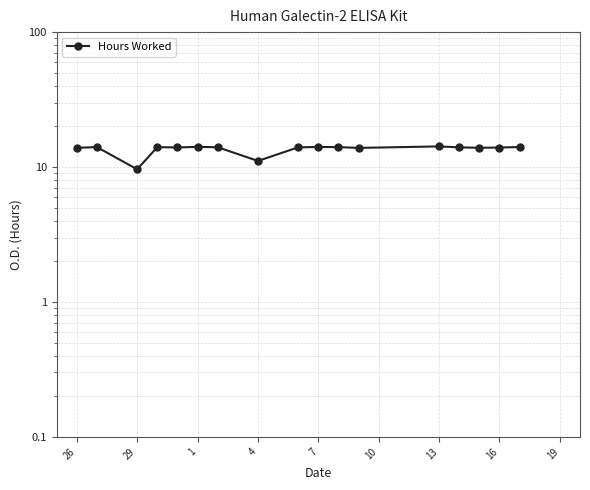

How many interior local valleys (lower than both neighbors) does the data have?

5